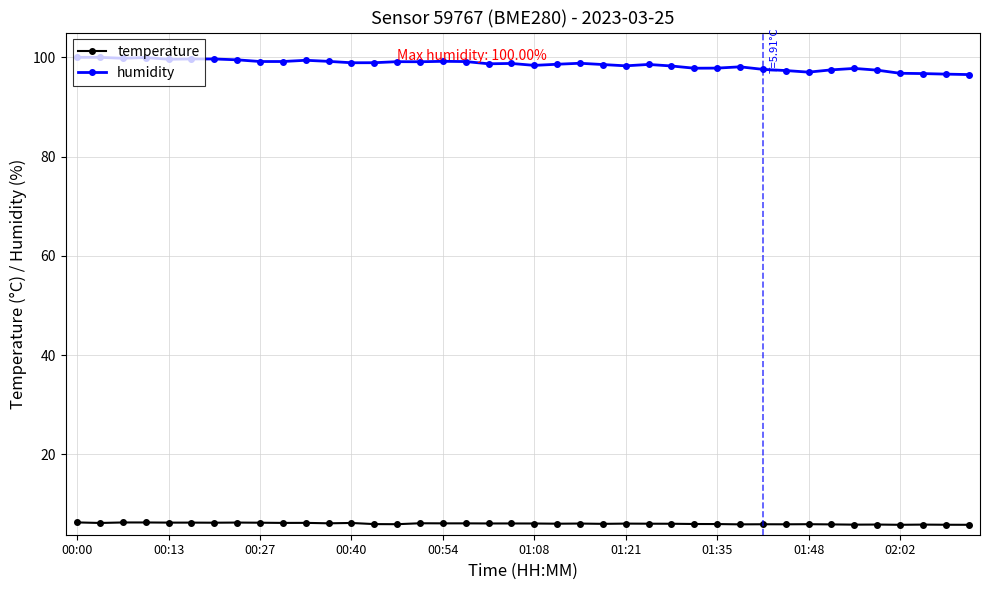

What is the value of the humidity point at the 37th from the left?

96.8